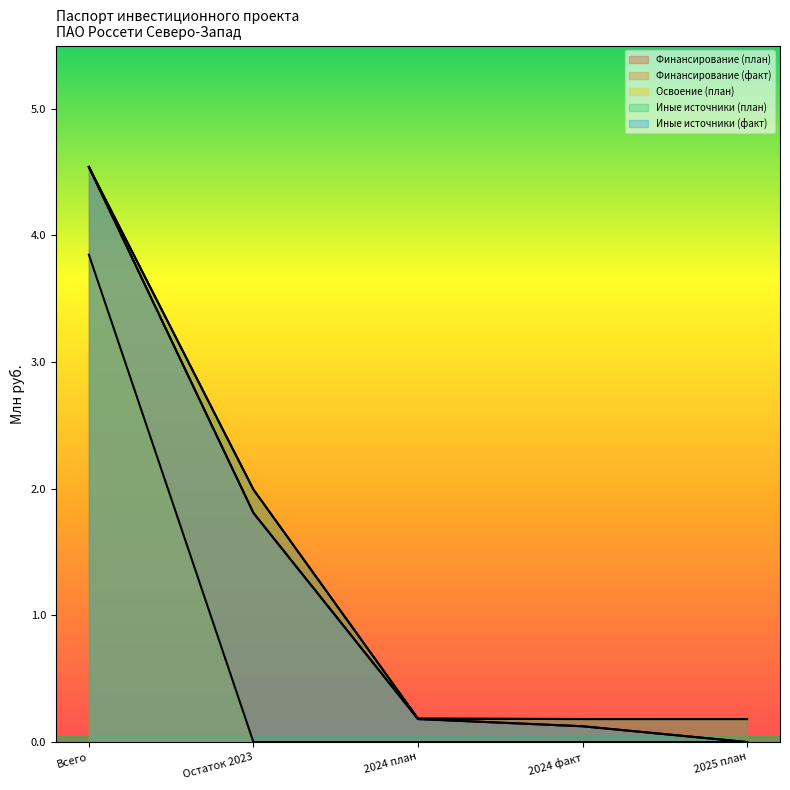

True or false: Освоение (план) and Иные источники (план) intersect in this chart.

False